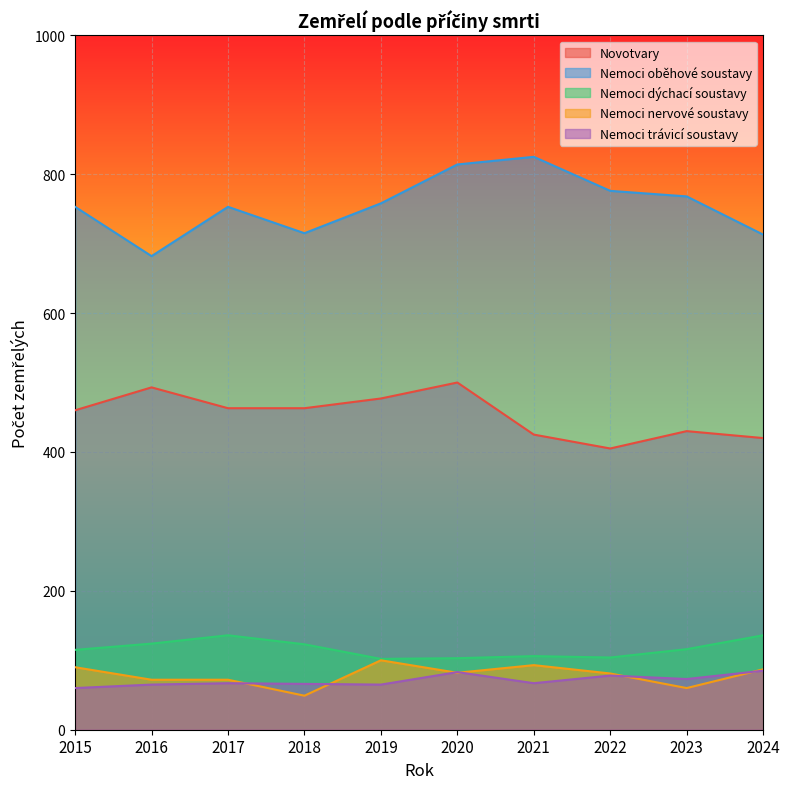

What value does the Nemoci oběhové soustavy series have at 2022, to the nearest 10?

780